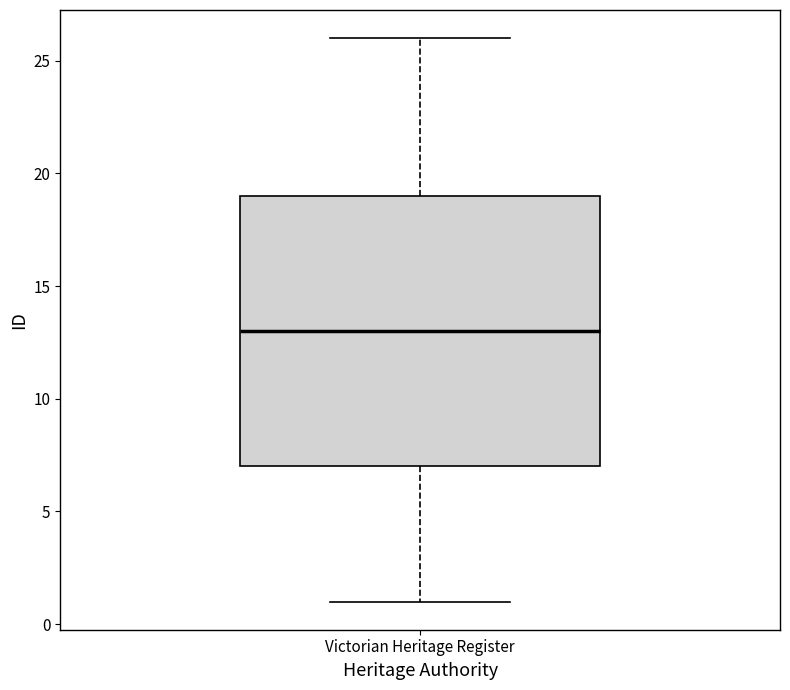

Read this box plot against the y-axis: the position of the median line, the range covered by the box, and the ends of both whiskers. The values are not printed on the chart, so give them approximately, as read against the axis.

median 13, box 7 to 19, whiskers 1 to 26